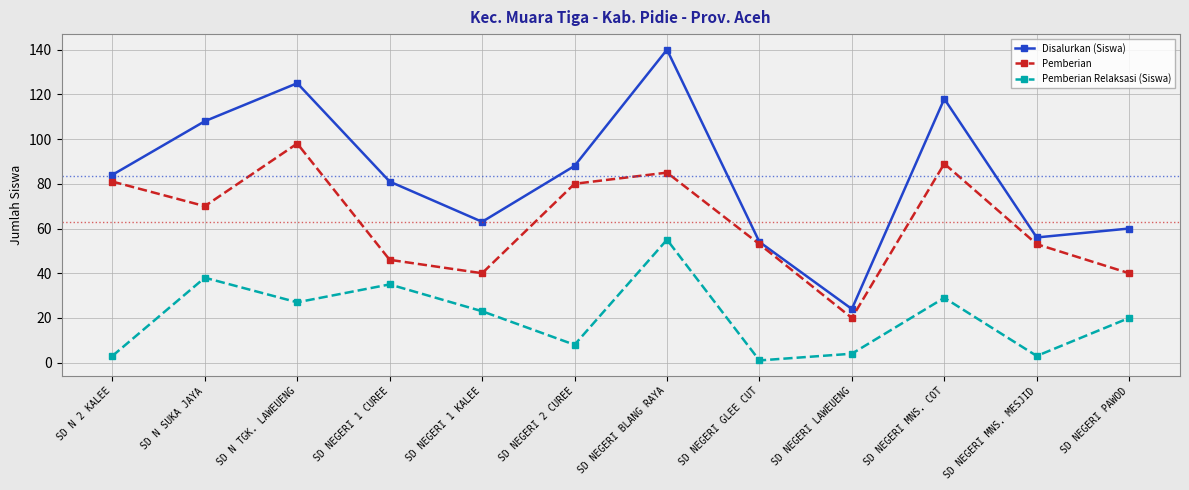

True or false: Disalurkan (Siswa) and Pemberian Relaksasi (Siswa) intersect in this chart.

False